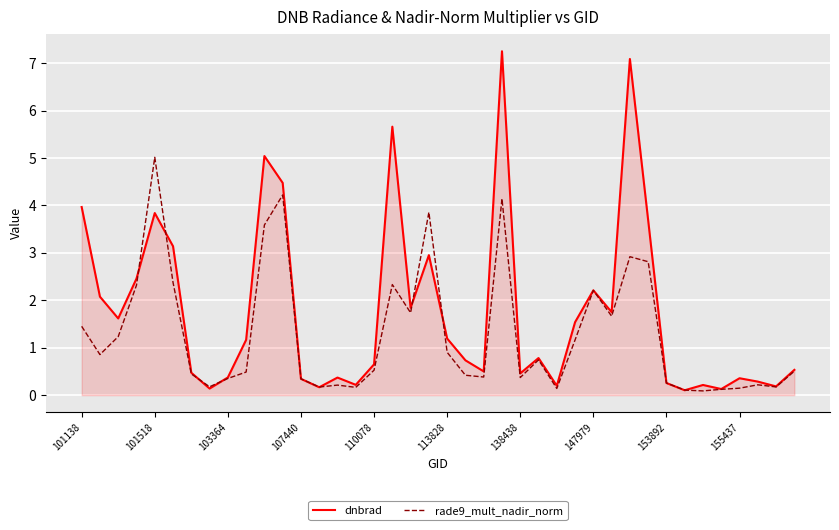

Which series has the largest range (max minus min)?

dnbrad